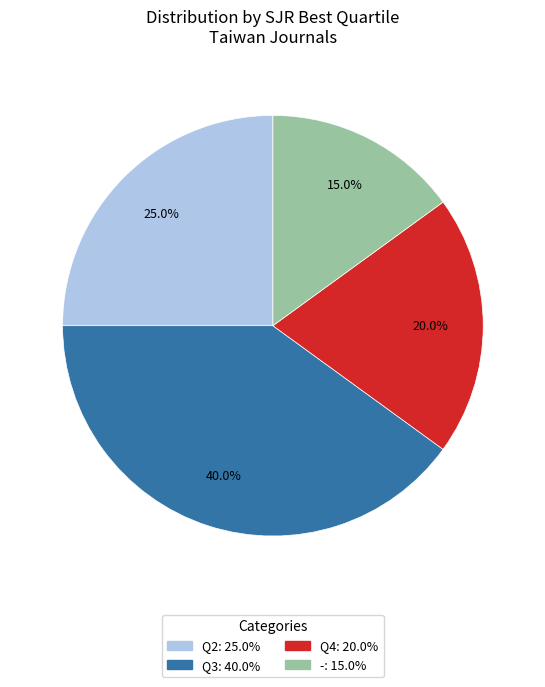

The - slice represents 15% of the pie. True or false?

True